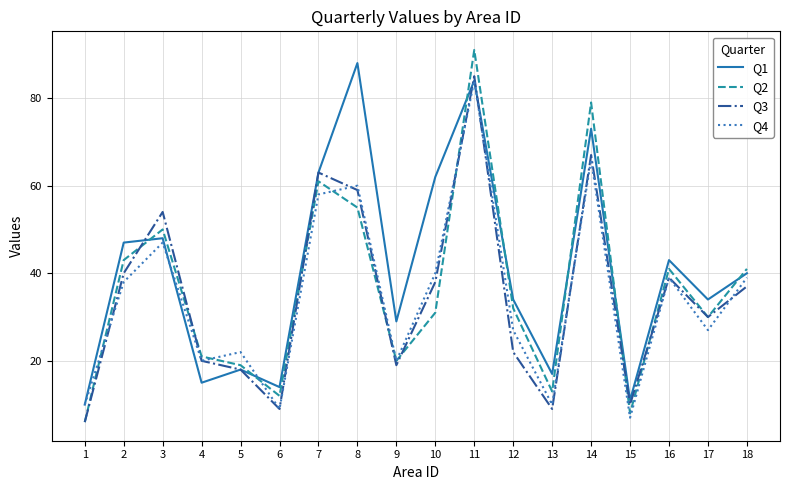

True or false: Q4 has more than 0 points higher than both neighbors.

True